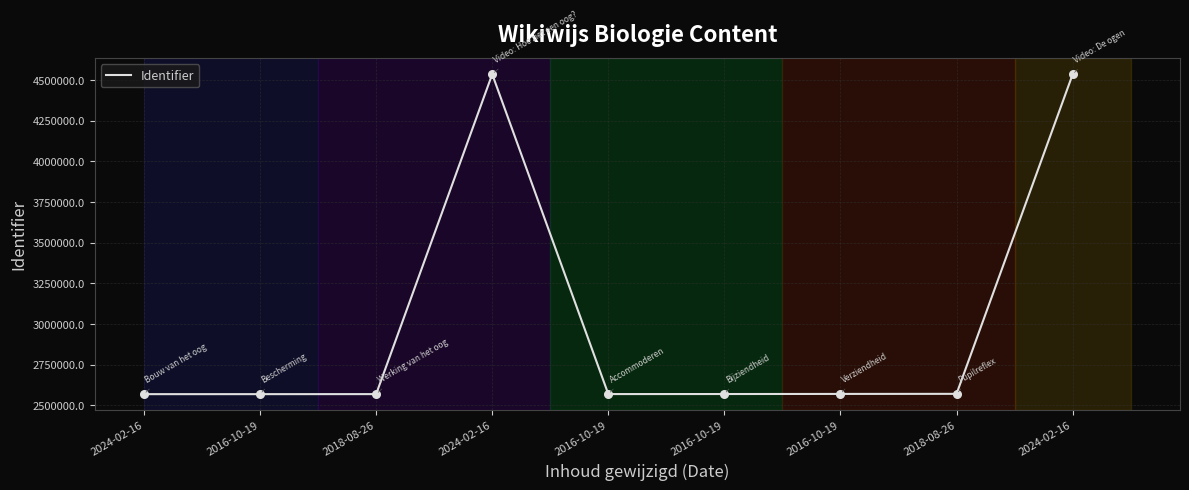

How many lines are shown in the chart?

1